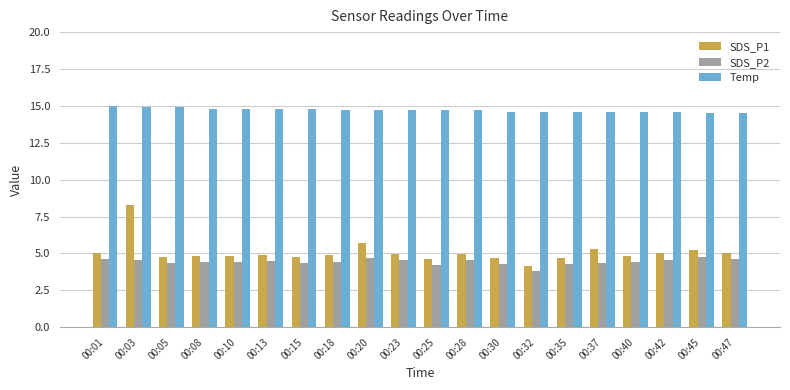

Which series has the widest spread of values?

SDS_P1